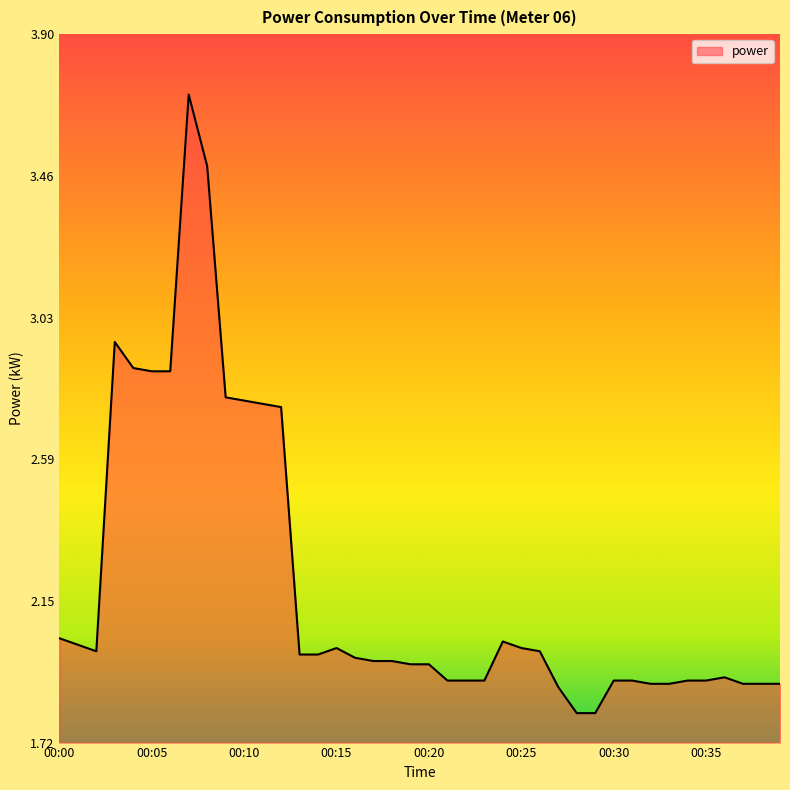

What is the sum of all values?

88.0